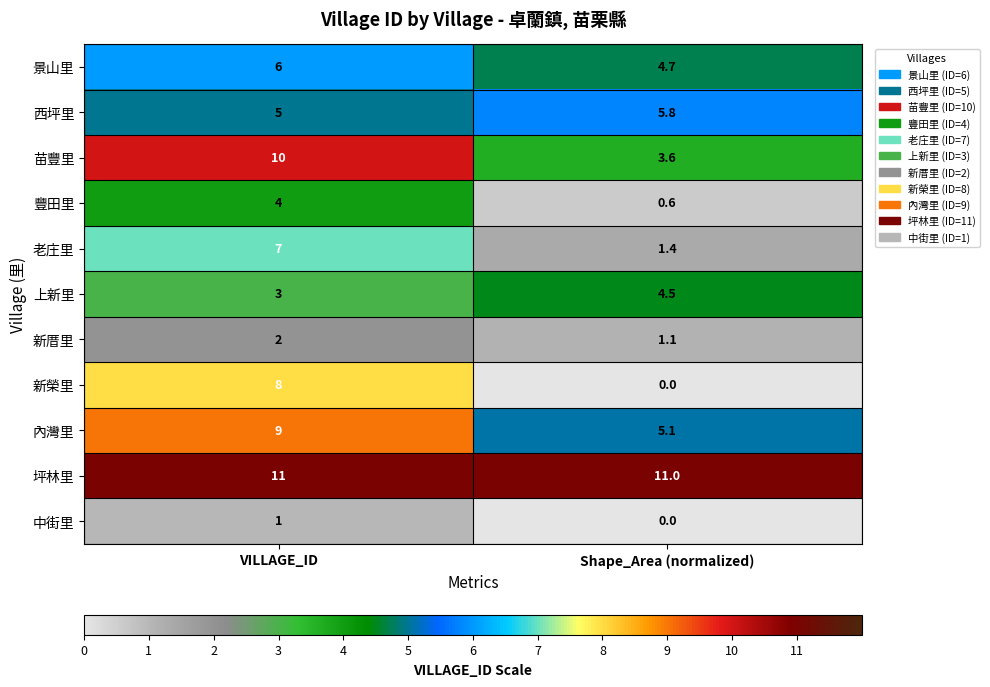

At which category does the chart reach its minimum across all series?

Shape_Area (normalized)